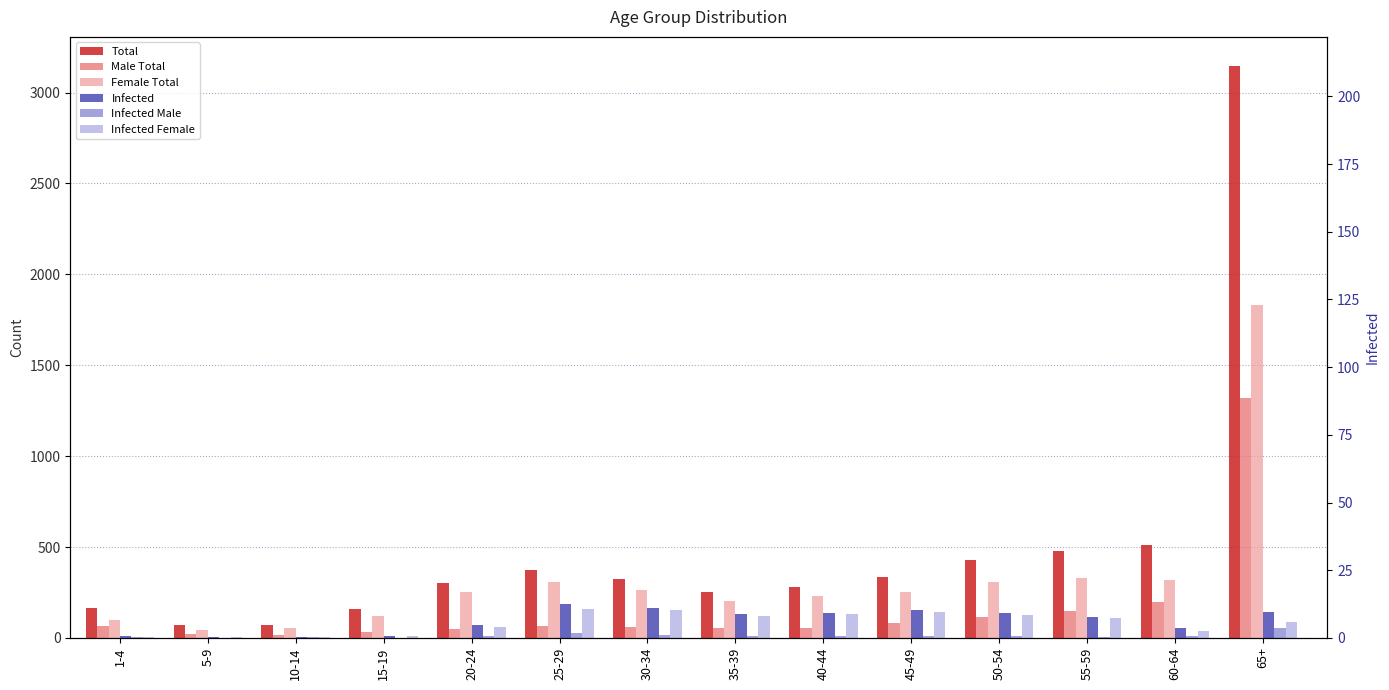

What is the average value of the Infected Male series?

13